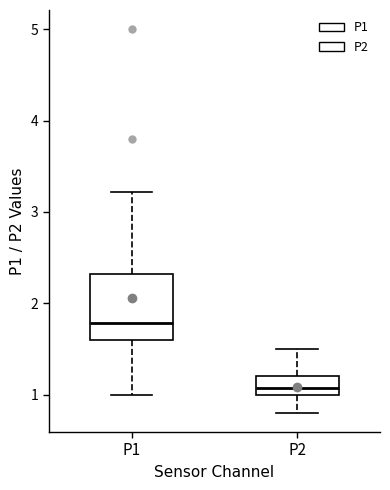

Which box is the tallest, from its lower edge to its upper edge?

P1